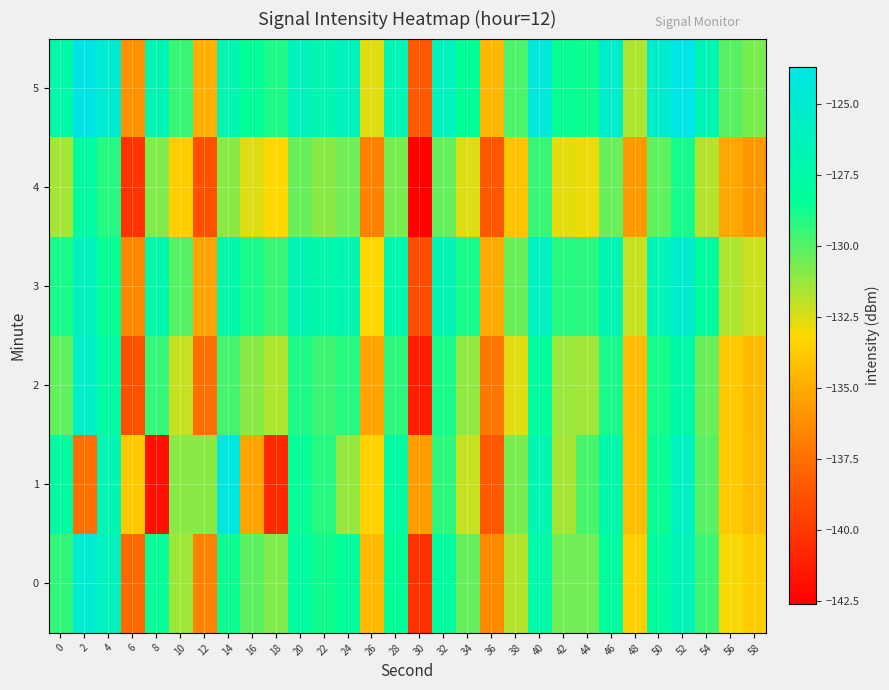

Which series changed the most between 40 and 48?

1